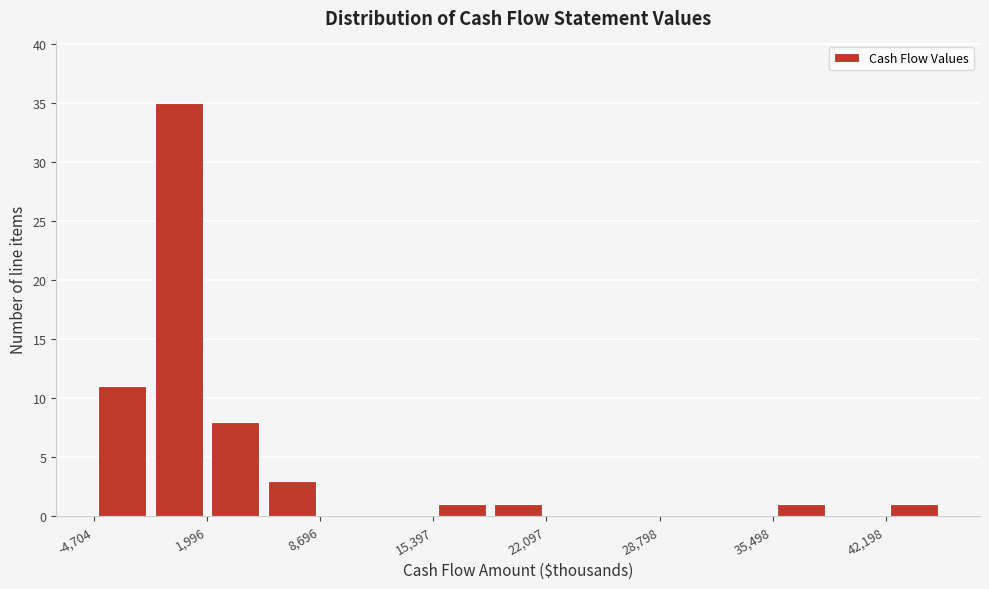

Around what value on the x-axis is the tallest bar? Give the approximate position of its centre, as read against the axis.

0